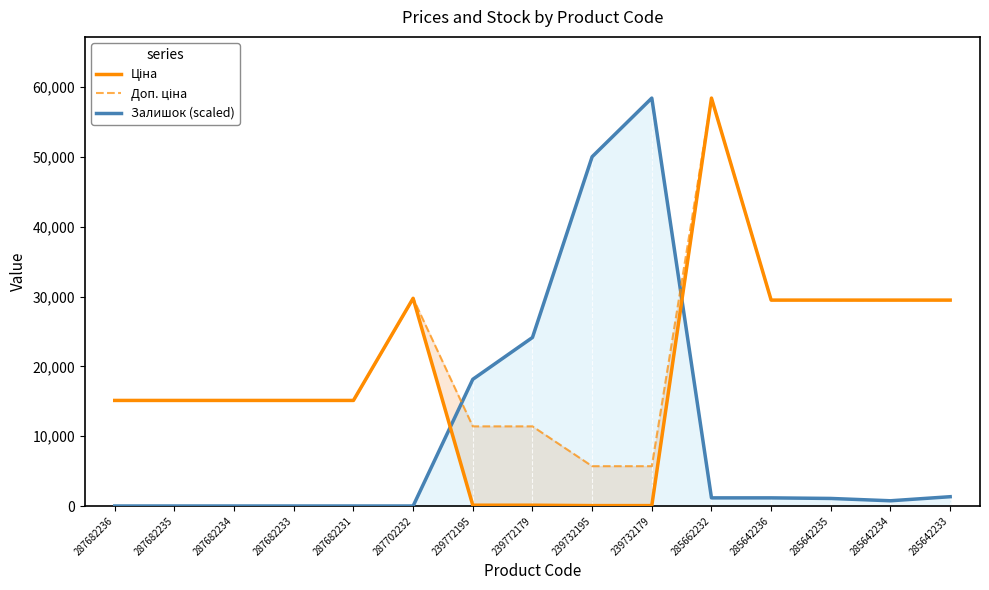

Reading right to left, extract all data points from this chart.

Ціна: 29491.5	29491.5	29491.5	29491.5	58426.5	57.0	57.0	114.1	114.1	29747.2	15120.0	15120.0	15120.0	15120.0	15120.0
Доп. ціна: 29491.5	29491.5	29491.5	29491.5	58426.5	5705.0	5705.0	11410.0	11410.0	29747.2	15120.0	15120.0	15120.0	15120.0	15120.0
Залишок (scaled): 1331.7	749.1	1082.0	1165.2	1165.2	58426.5	50020.4	24136.3	18143.9	0.0	0.0	0.0	0.0	0.0	0.0